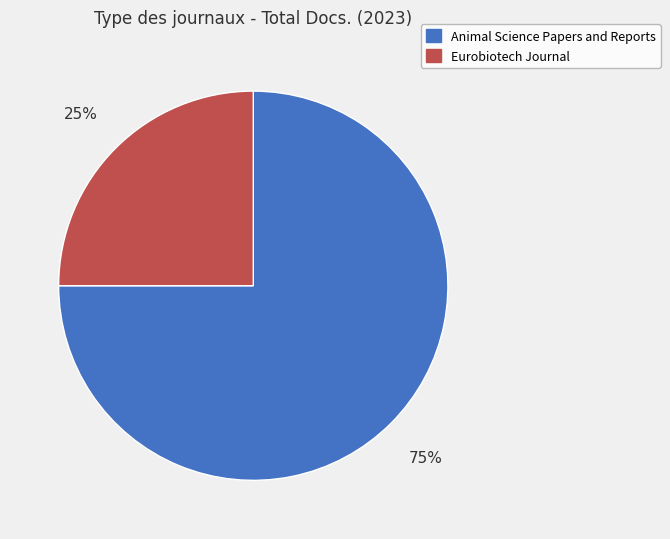

Combined, do Animal Science Papers and Reports and Eurobiotech Journal account for over 50%?

Yes